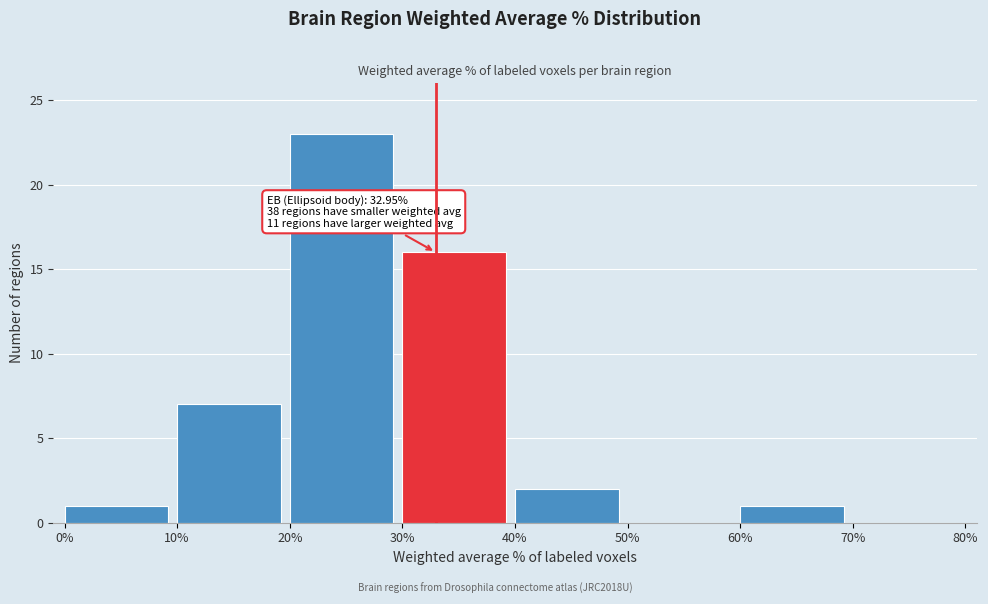

Which range on the x-axis has the tallest bar?

20% to 30%